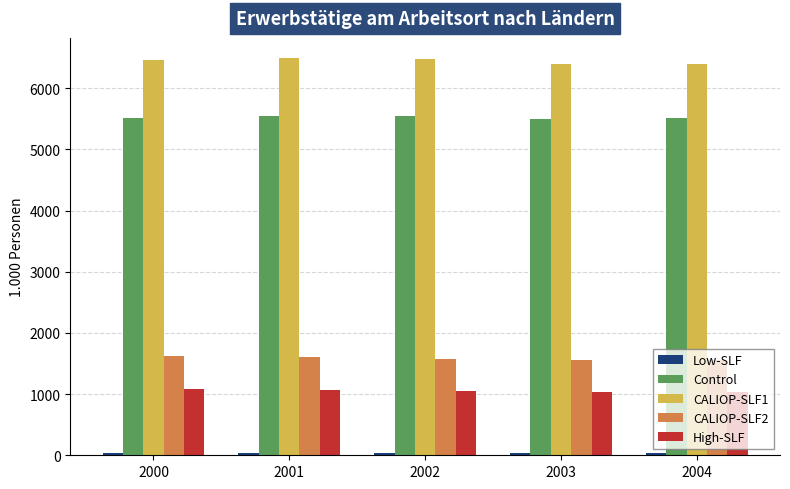

What is the maximum value for Control?

5547.7